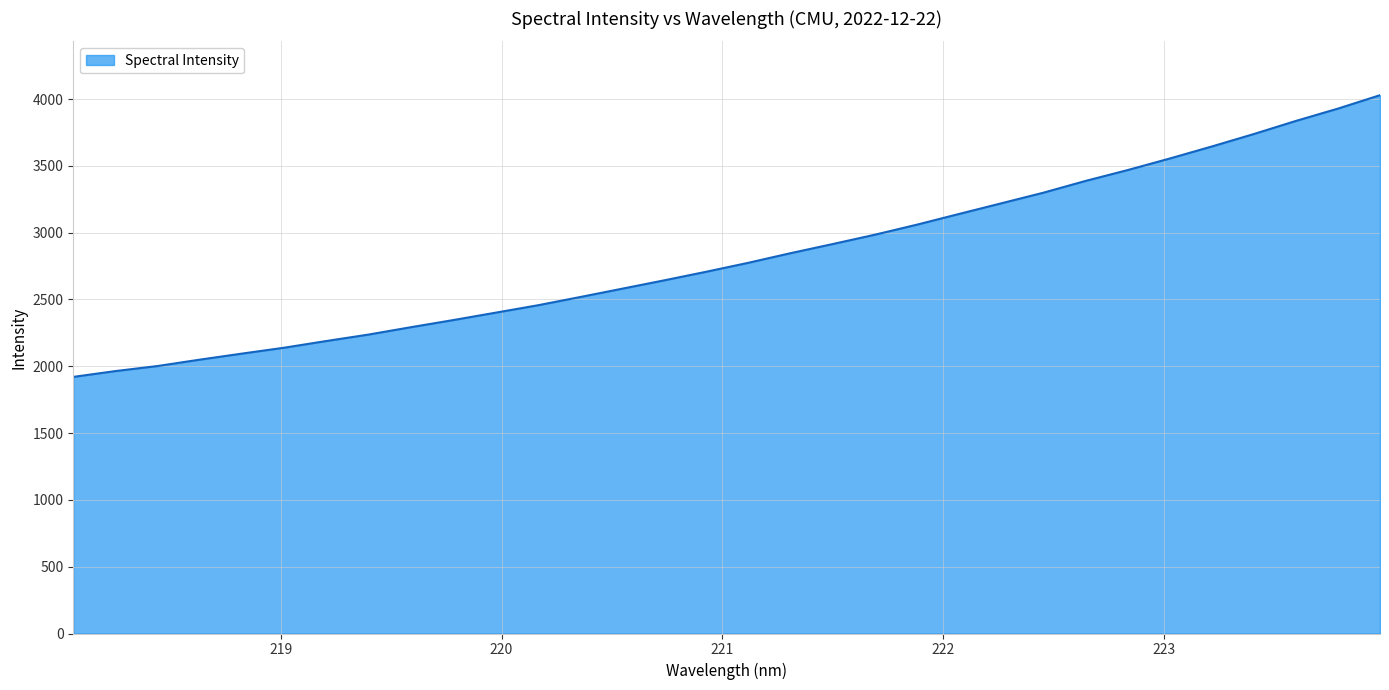

What is the greatest value displayed?

4028.7